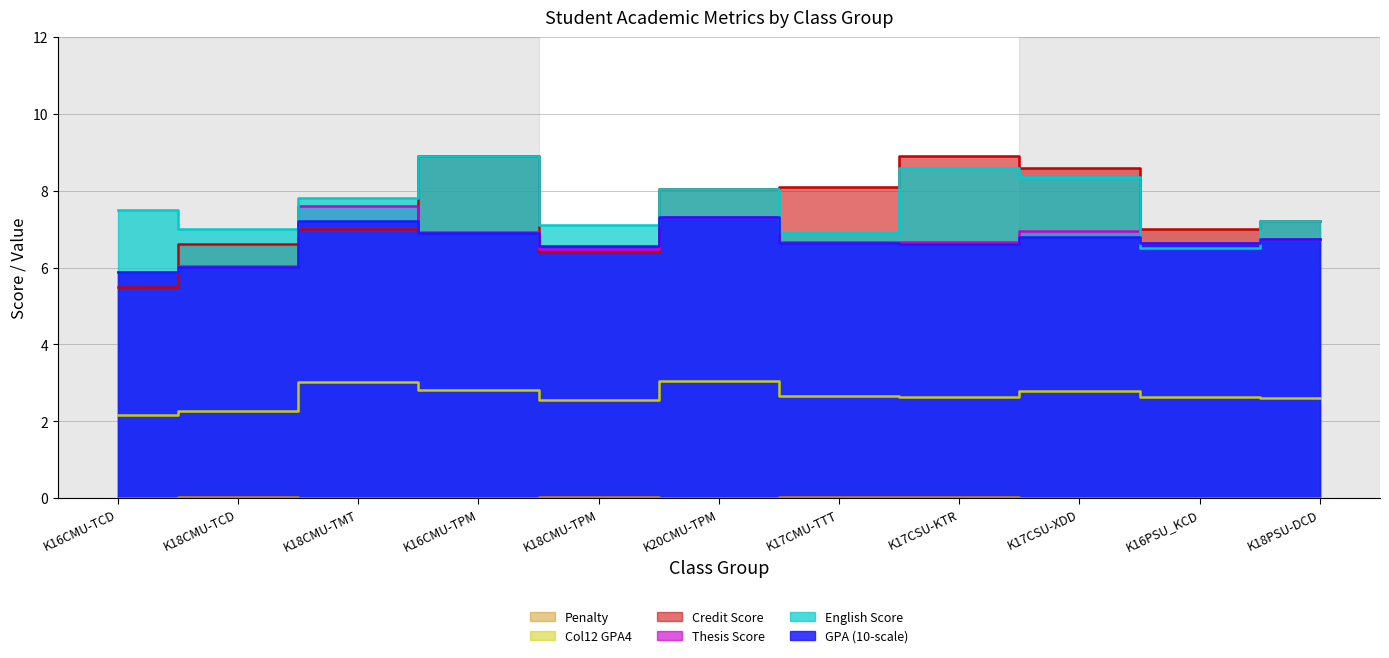

Reading left to right, transcribe all the data shown in this chart.

GPA (10-scale): 5.9	6.0	7.2	6.9	6.6	7.3	6.6	6.6	6.8	6.6	6.7
English Score: 7.5	7.0	7.8	8.9	7.1	8.1	6.9	8.6	8.4	6.5	7.2
Thesis Score: 5.9	6.0	7.6	6.9	6.5	7.3	6.7	6.7	6.9	6.7	6.7
Credit Score: 5.5	6.6	7.0	8.9	6.4	8.1	8.1	8.9	8.6	7.0	7.2
Col12 GPA4: 2.2	2.3	3.0	2.8	2.6	3.0	2.6	2.6	2.8	2.6	2.6
Penalty: 0.0	0.0	0.0	0.0	0.0	0.0	0.0	0.0	0.0	0.0	0.0